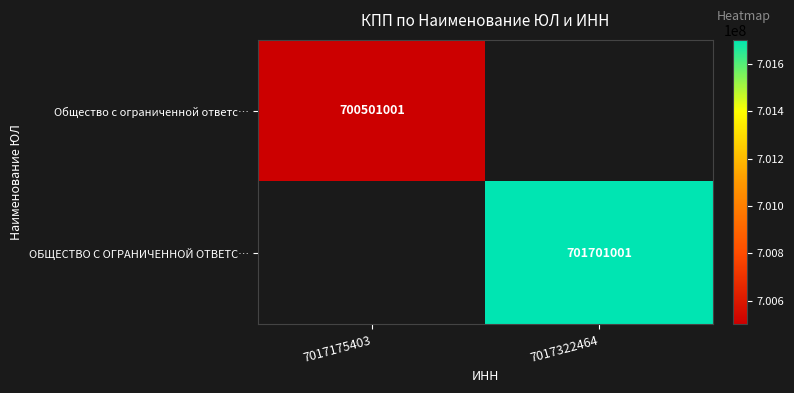

The ОБЩЕСТВО С ОГРАНИЧЕННОЙ ОТВЕТС… series shows 353061587 at 7017322464. True or false?

False